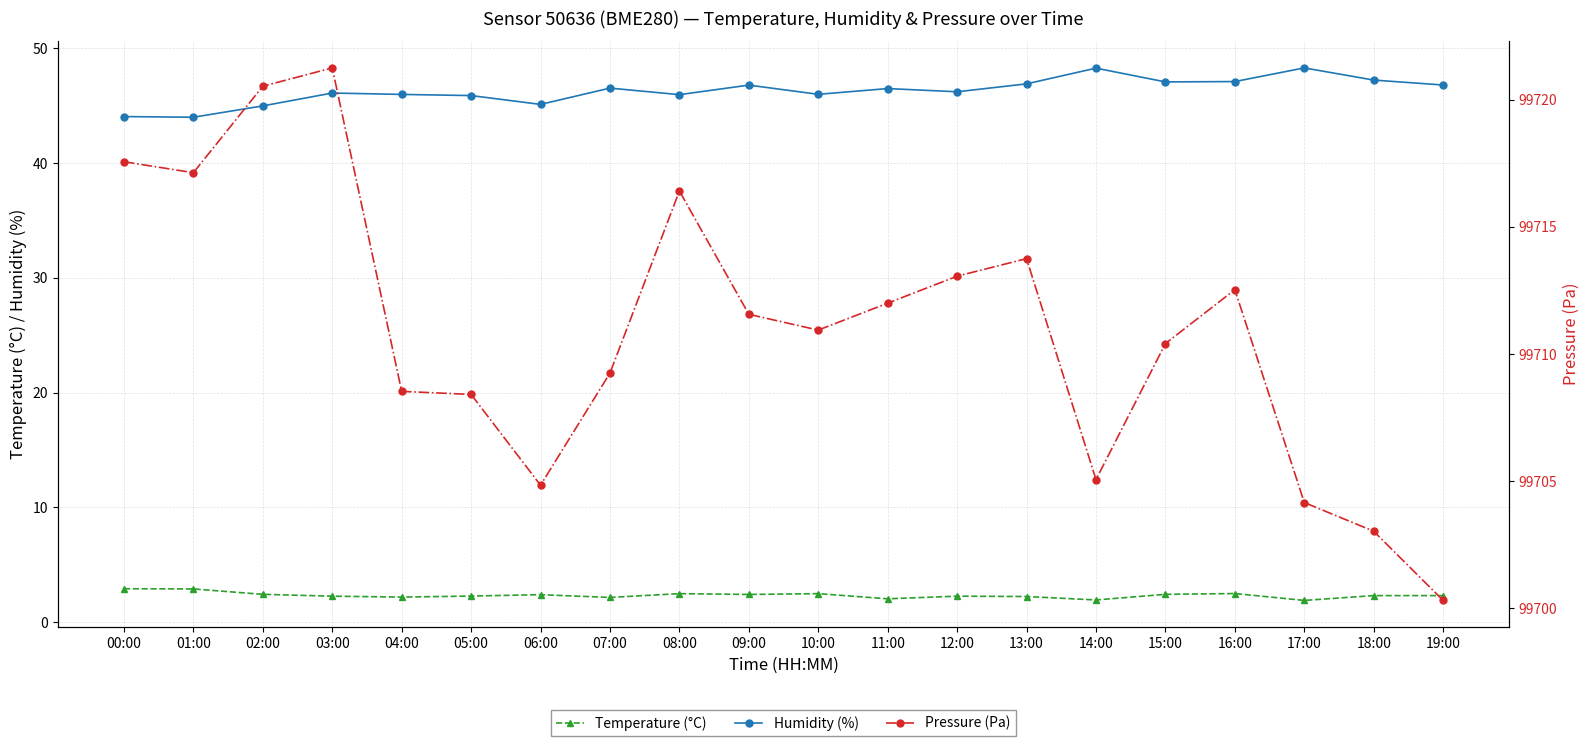

Is this an area chart (filled region under the line)?

No